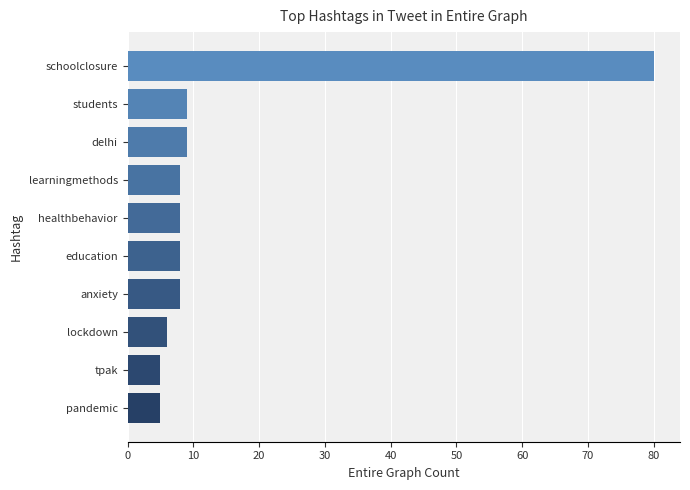

What is the ratio of the value at students to the value at lockdown?

1.5